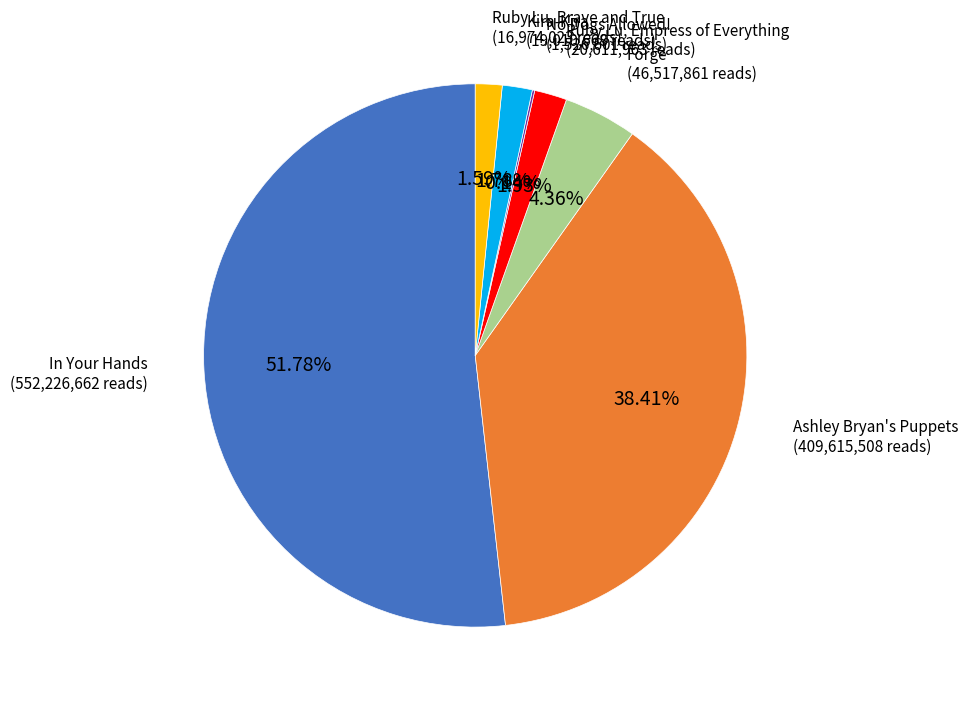

Is there any slice that represents more than half of the pie?

Yes